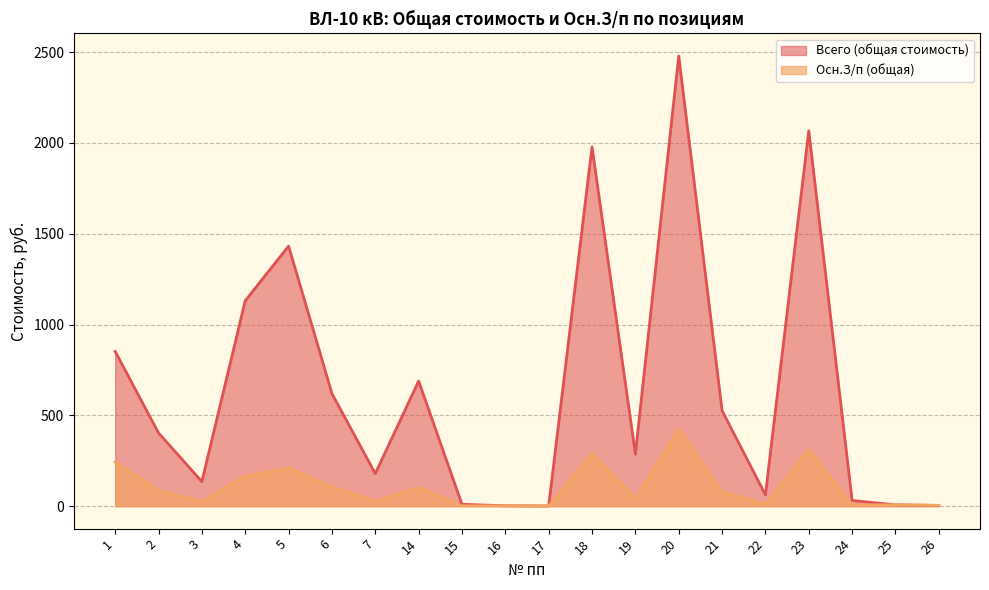

Reading left to right, what are all the values shown in this chart?

Всего (общая стоимость): 852	403	135	1131	1432	620	179	689	10	2	1	1978	286	2479	526	62	2067	31	7	4
Осн.З/п (общая): 242	85	25	165	209	106	27	103	2	2	1	290	42	424	80	10	310	7	7	4